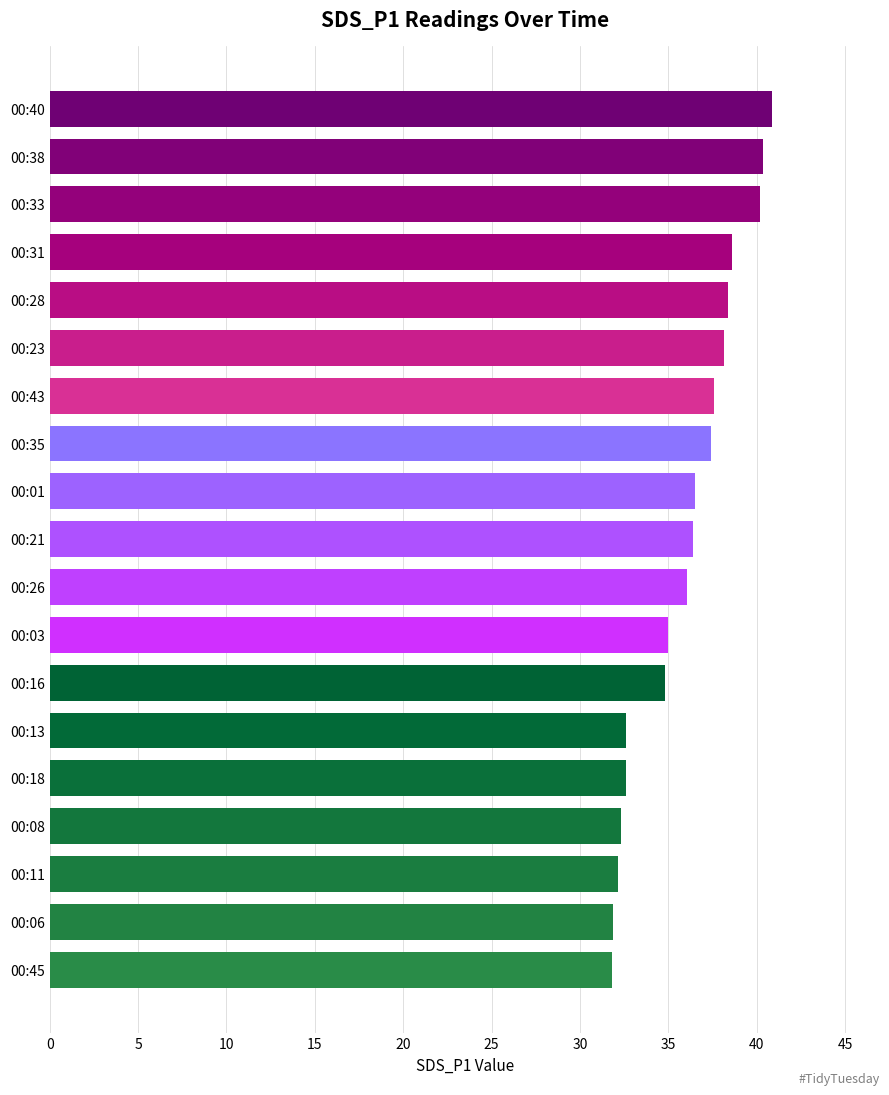

Is it true that the value at 00:16 is 34.8?

True